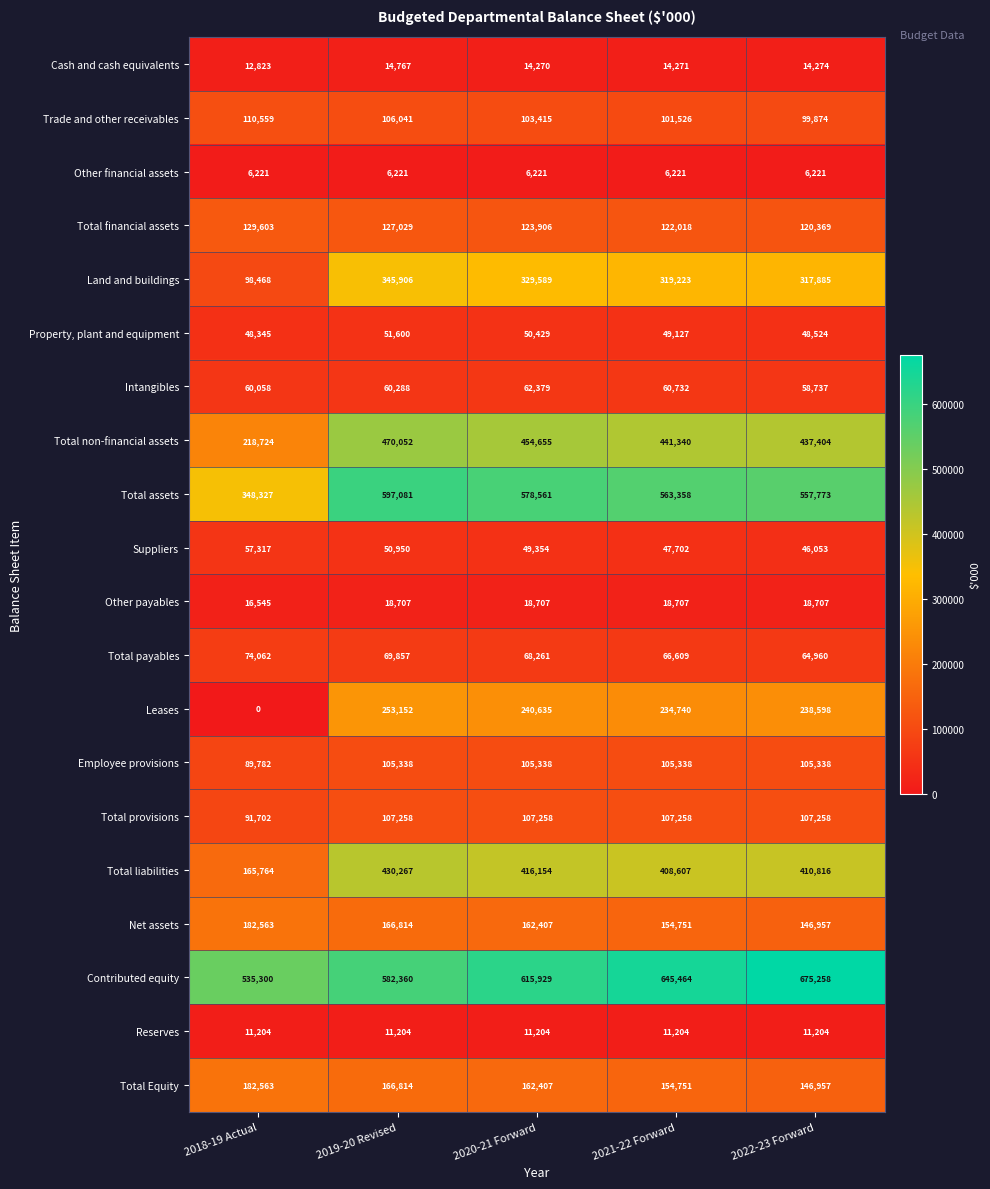

Which series has the widest spread of values?

Total liabilities